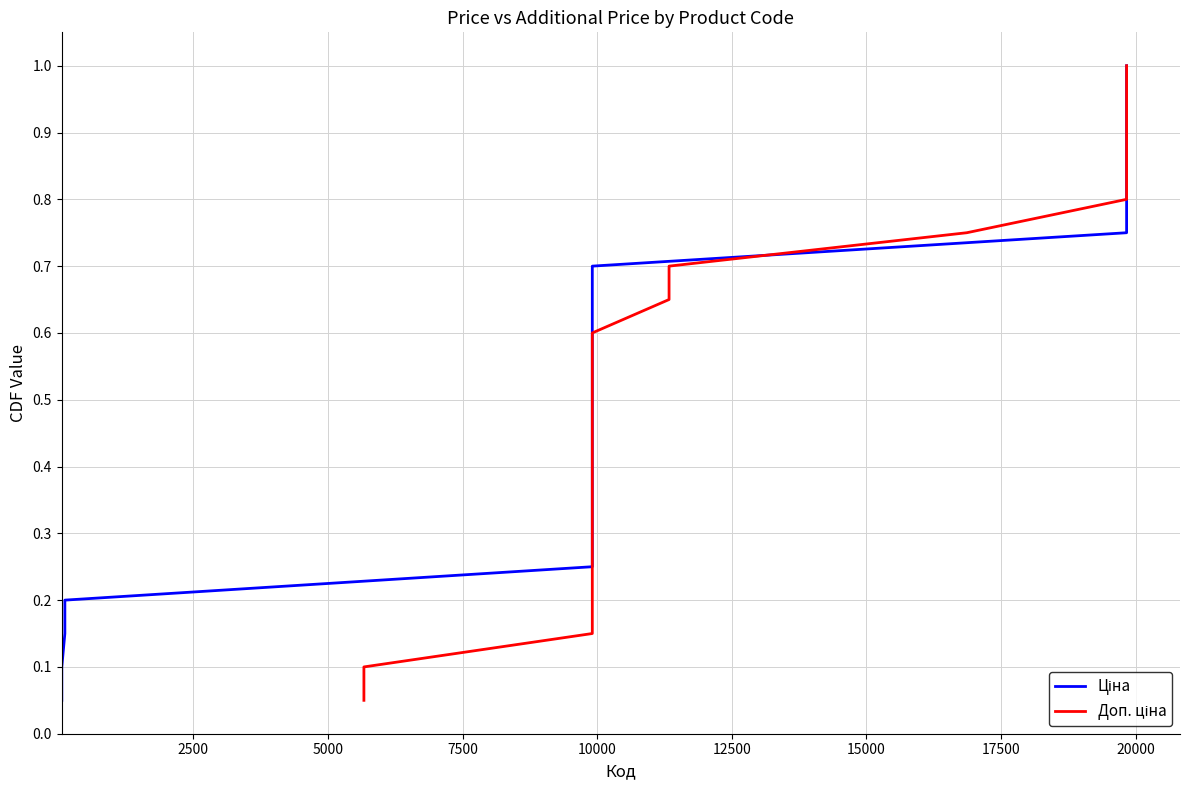

True or false: Доп. ціна has more than 0 points higher than both neighbors.

False